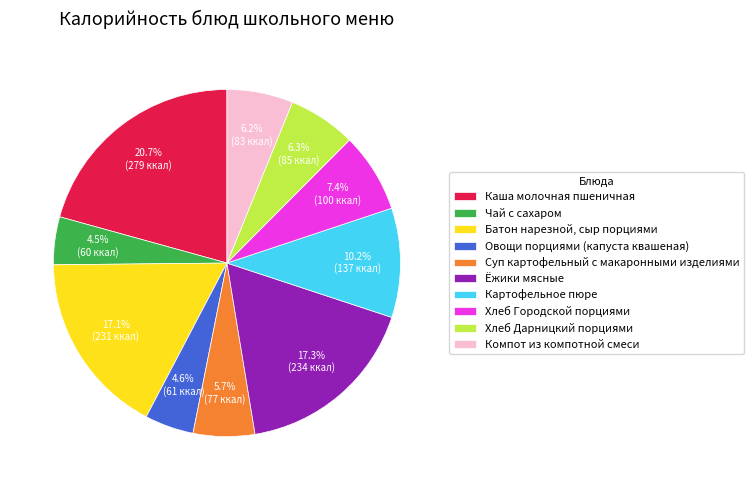

Which category has the biggest portion of the pie?

Каша молочная пшеничная